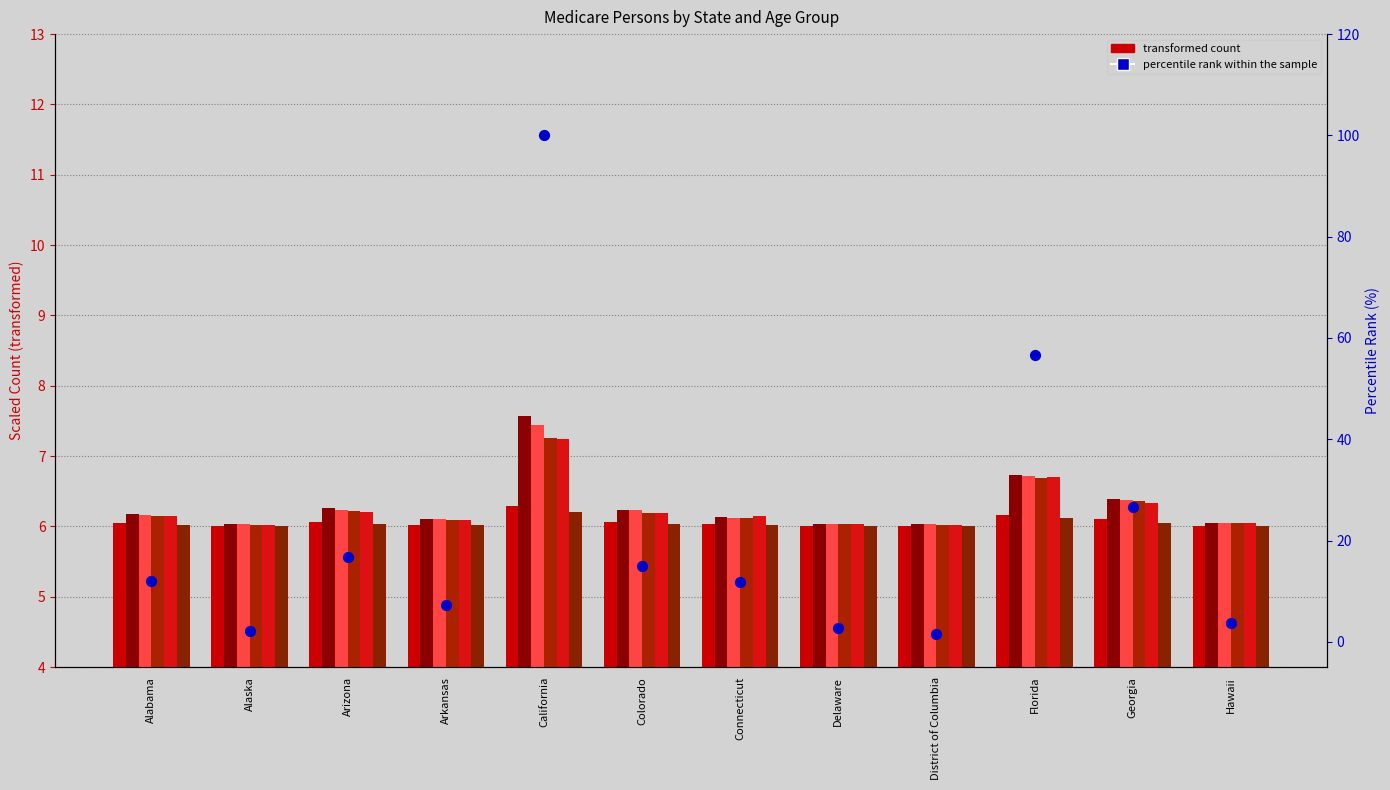

Which series contains the lowest Y value?

percentile rank within the sample